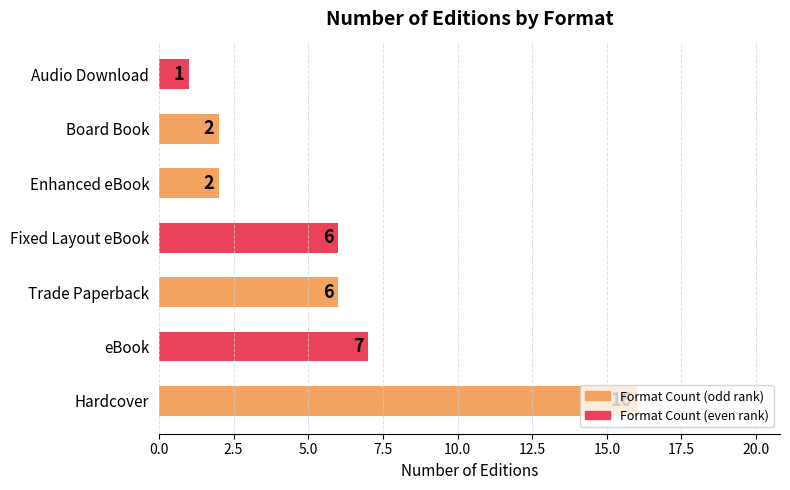

What is the greatest value displayed?

16